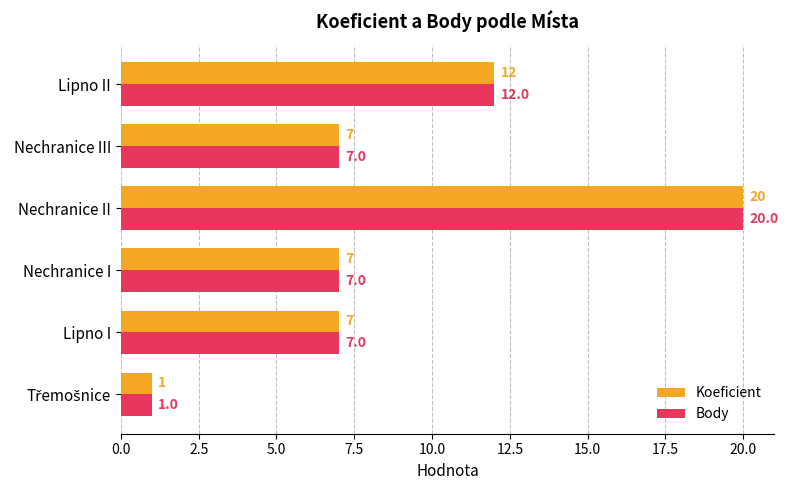

What are all the series names shown in the legend?

Koeficient, Body